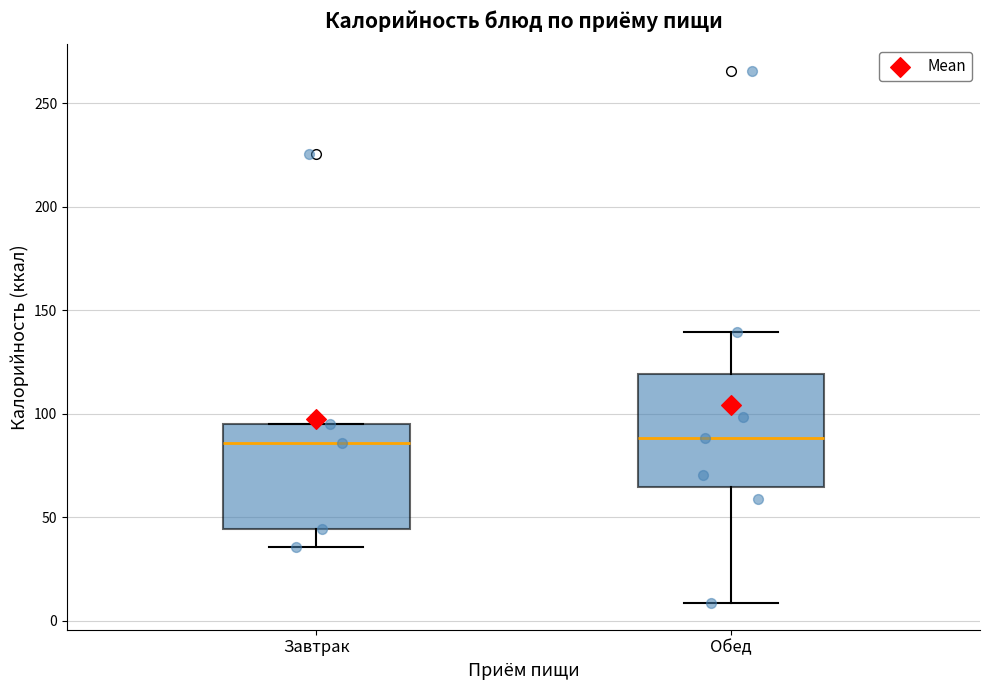

Reading left to right, read every box against the y-axis: the position of its median line, the range the box covers, and the ends of its whiskers. The values are not printed on the chart, so give them approximately, as read against the axis.

Завтрак: median 85, box 45 to 95, whiskers 35 to 95
Обед: median 90, box 65 to 120, whiskers 10 to 140